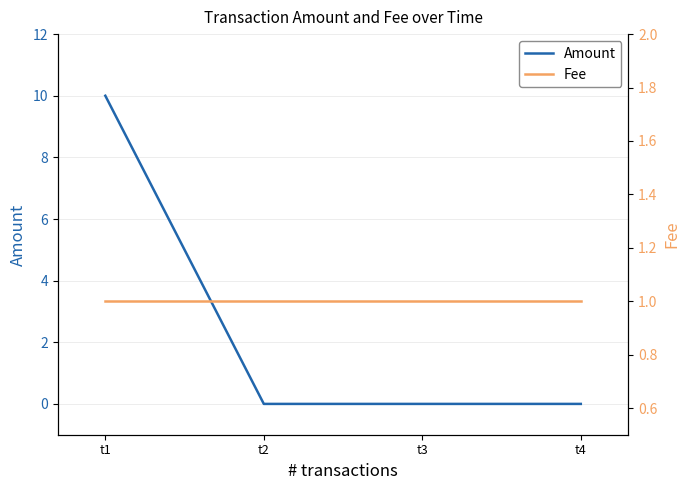

Is the value of Fee at t4 greater than the value of Amount at t1?

No